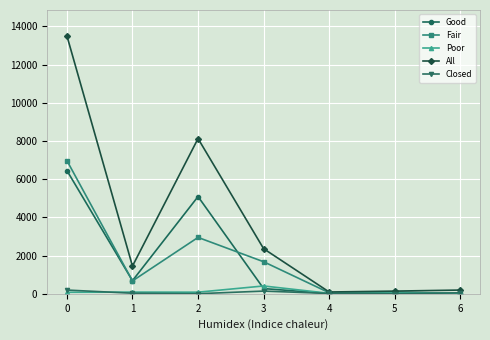

True or false: Poor has a value of 78 at 0.

True